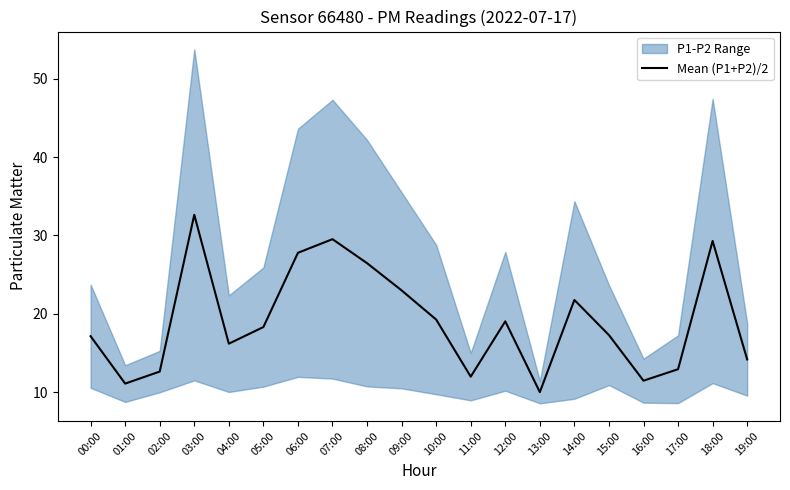

What is the change in value from 00:00 to 08:00?

+9.3